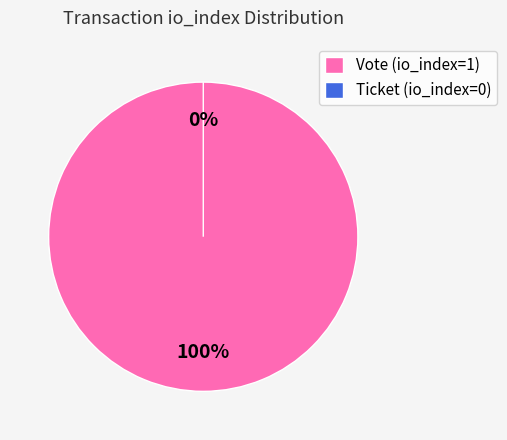

Rank the categories by value from lowest to highest.

Ticket (io_index=0), Vote (io_index=1)